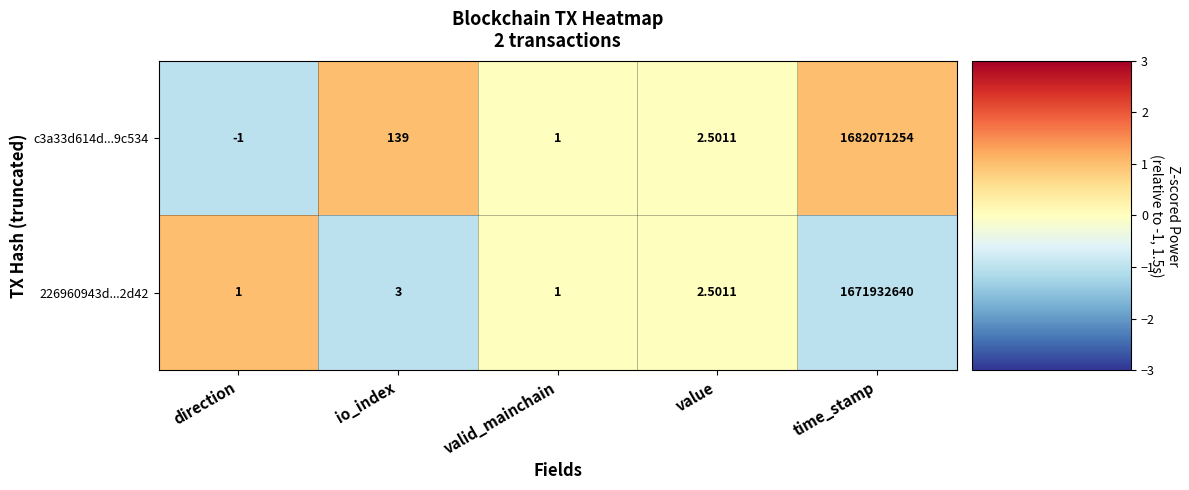

At which category does the chart reach its peak across all series?

time_stamp